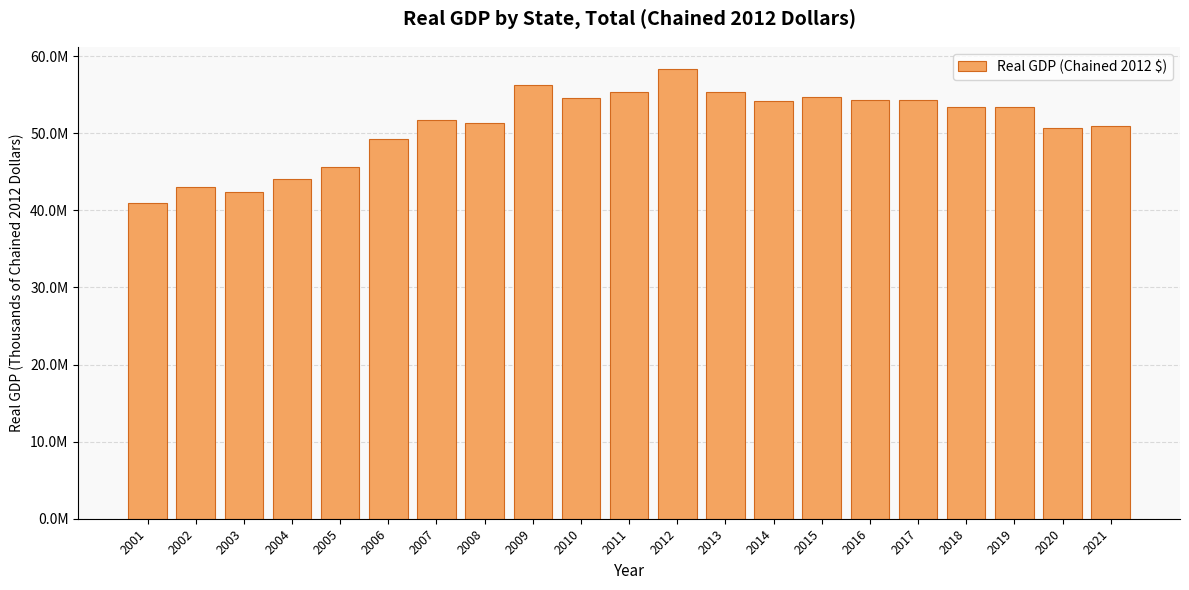

Are the bars horizontal?

No